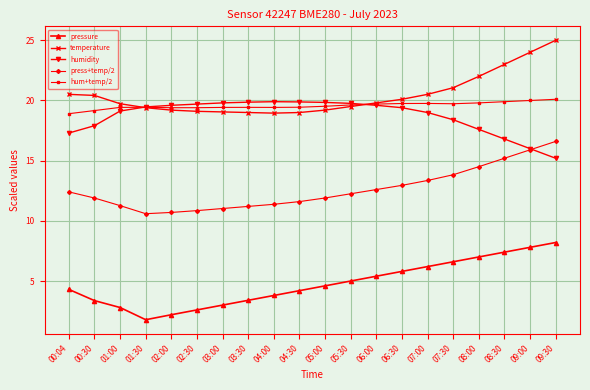

What are all the series names shown in the legend?

pressure, temperature, humidity, press+temp/2, hum+temp/2